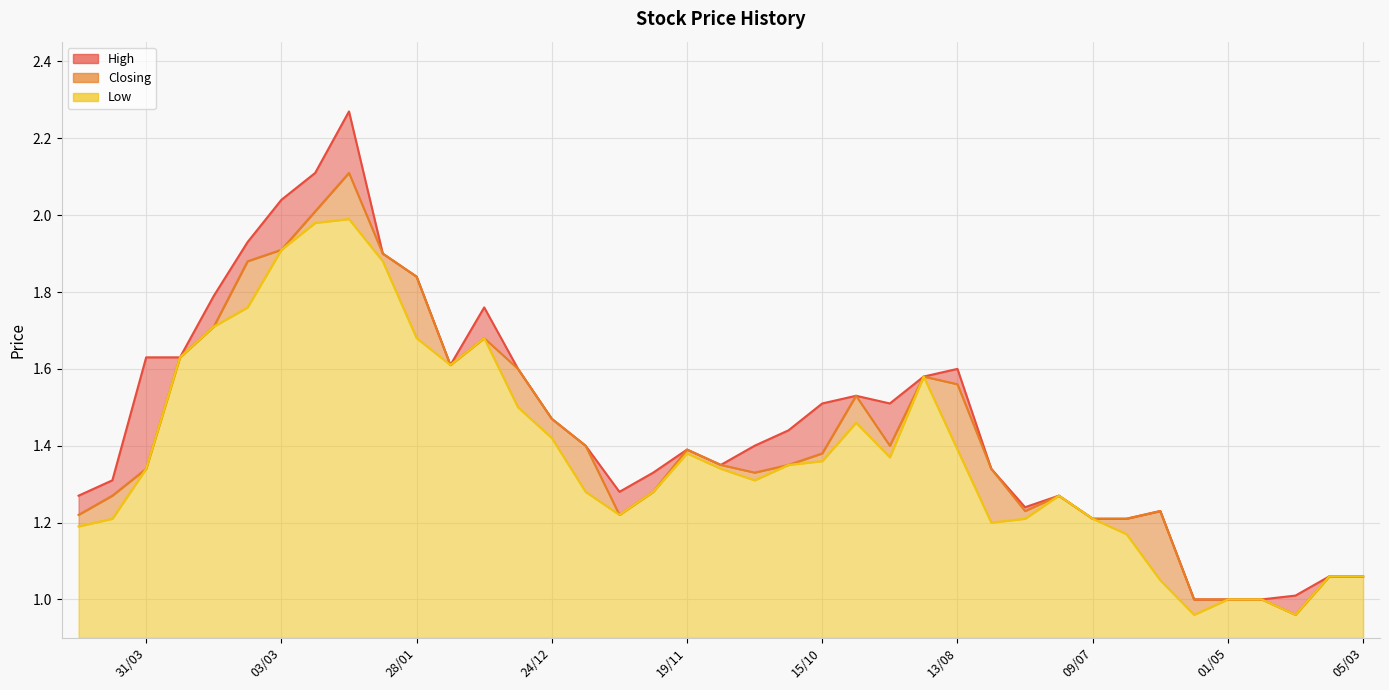

The Closing series shows 0.5 at 25/02. True or false?

False